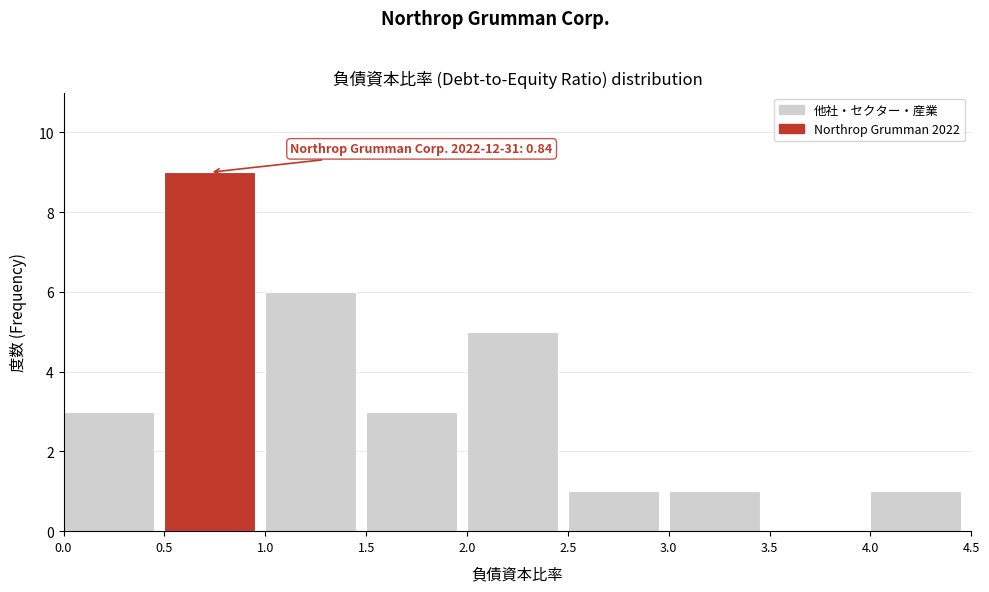

Over which range of the x-axis is the bar tallest?

0.5 to 1.0